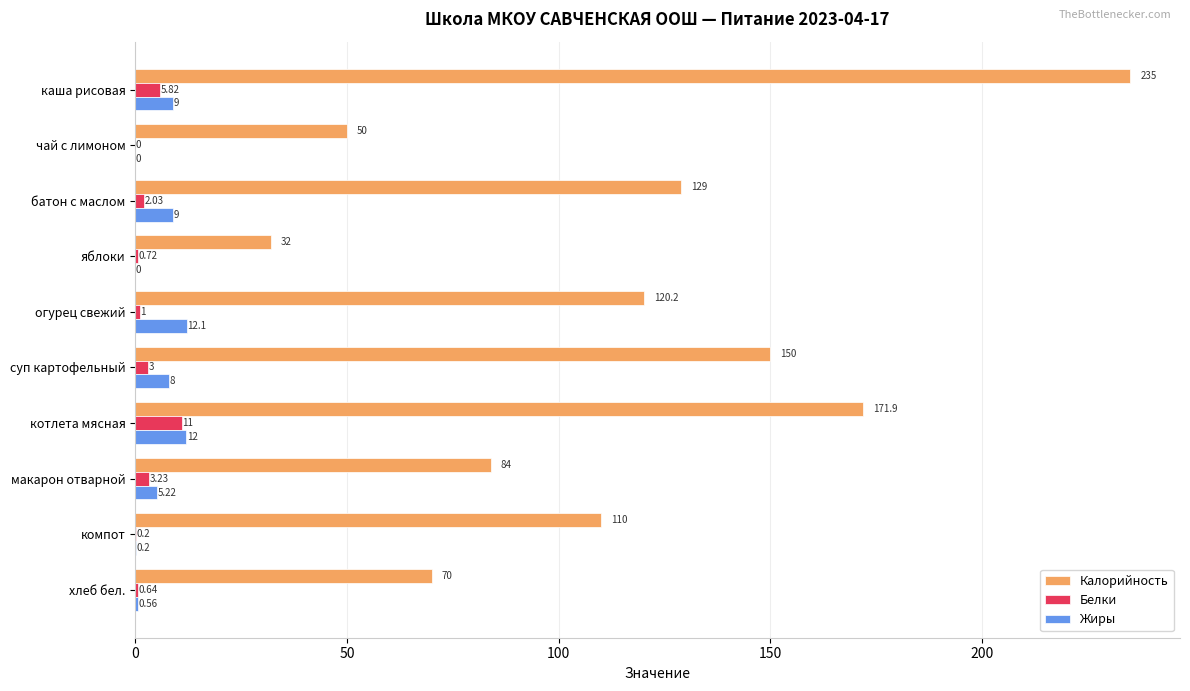

At which category is the sum across all series the highest?

каша рисовая